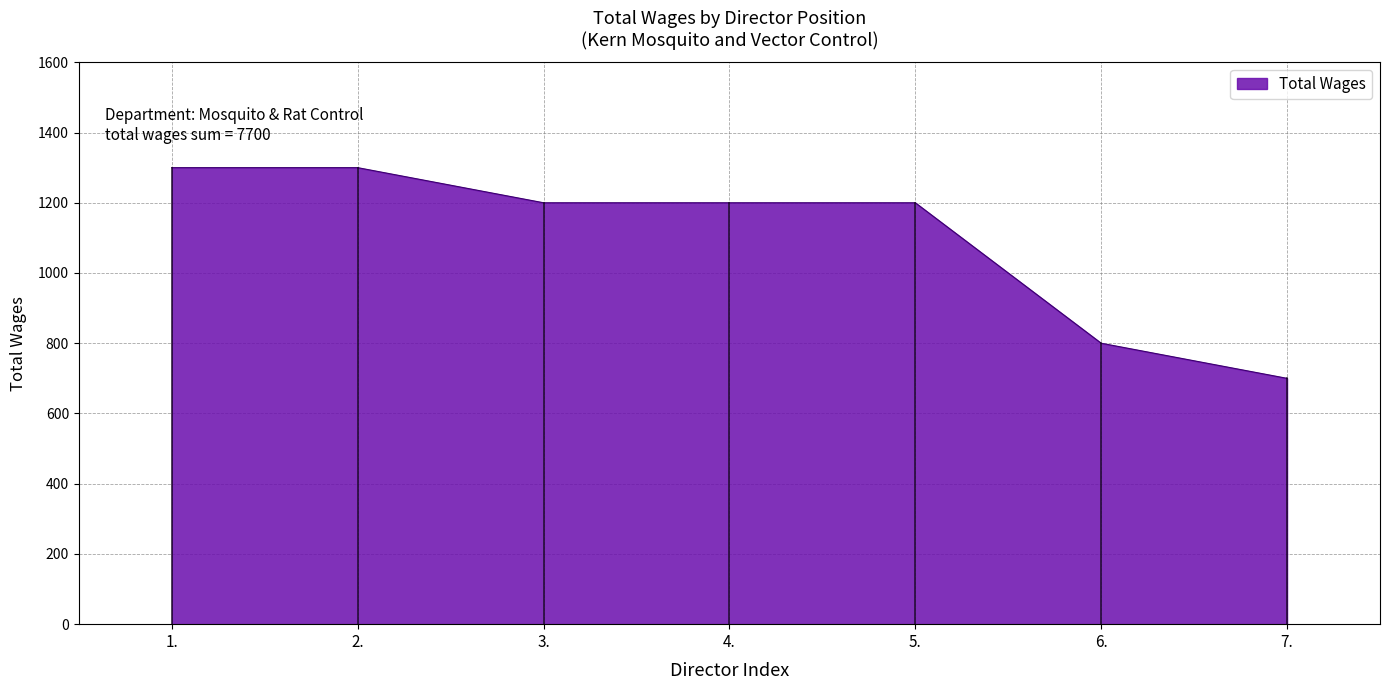

Read the value at 5., to the nearest 50.

1200